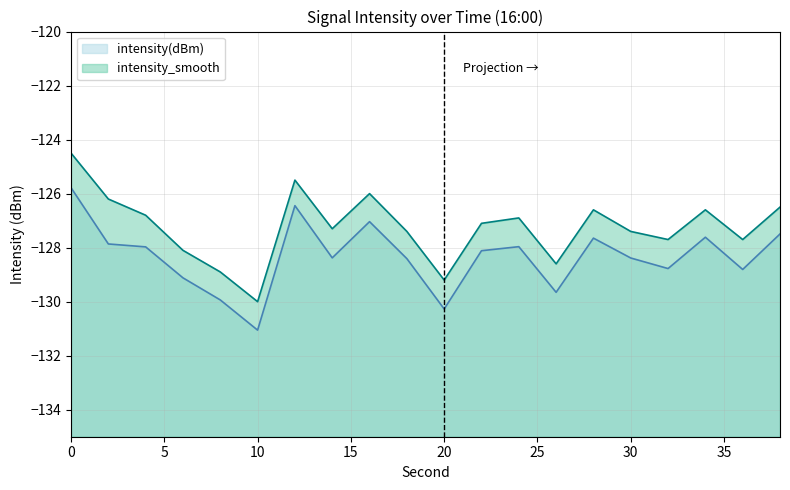

The intensity(dBm) series shows -211.7 at 0. True or false?

False